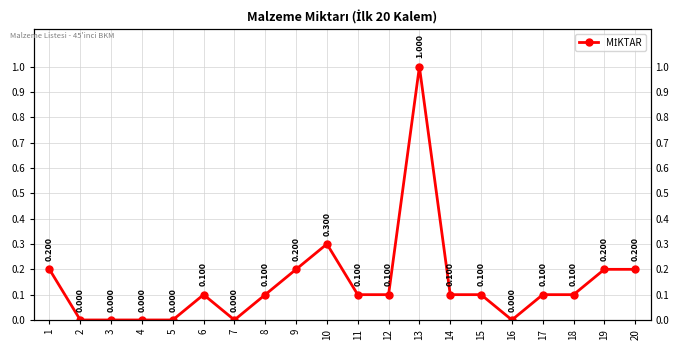

List the labels in order of value, smallest first.

2, 3, 4, 5, 7, 16, 6, 8, 11, 12, 14, 15, 17, 18, 1, 9, 19, 20, 10, 13